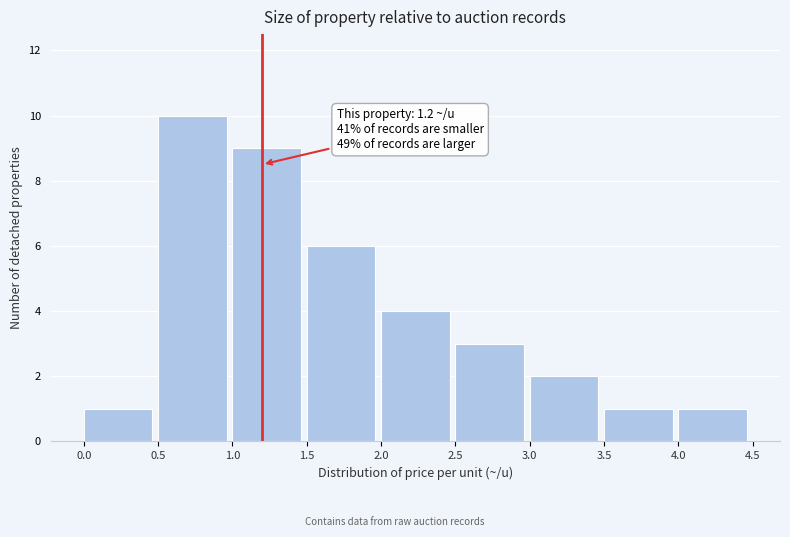

Over which range of the x-axis is the bar tallest?

0.5 to 1.0